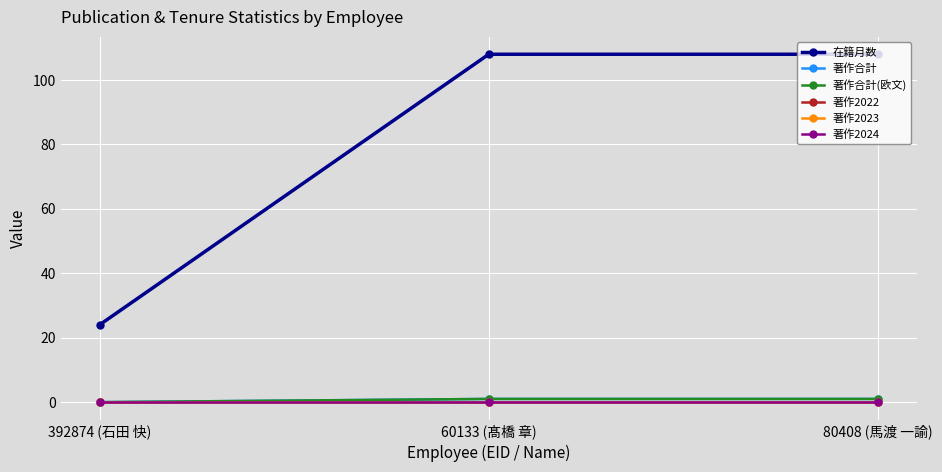

Does the chart have visible grid lines?

Yes